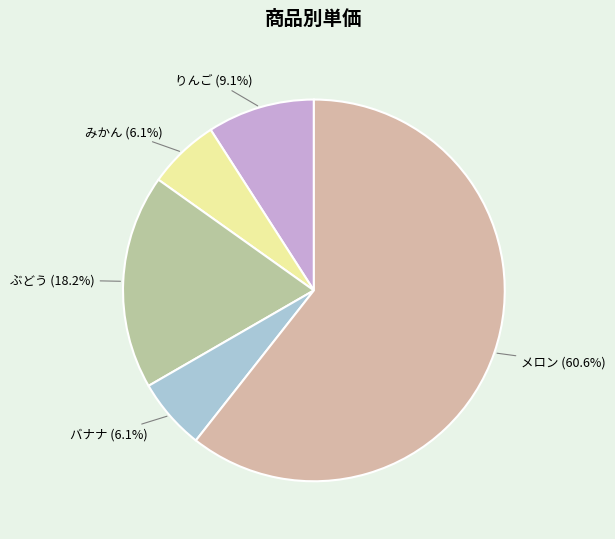

How many slices are in this pie chart?

5